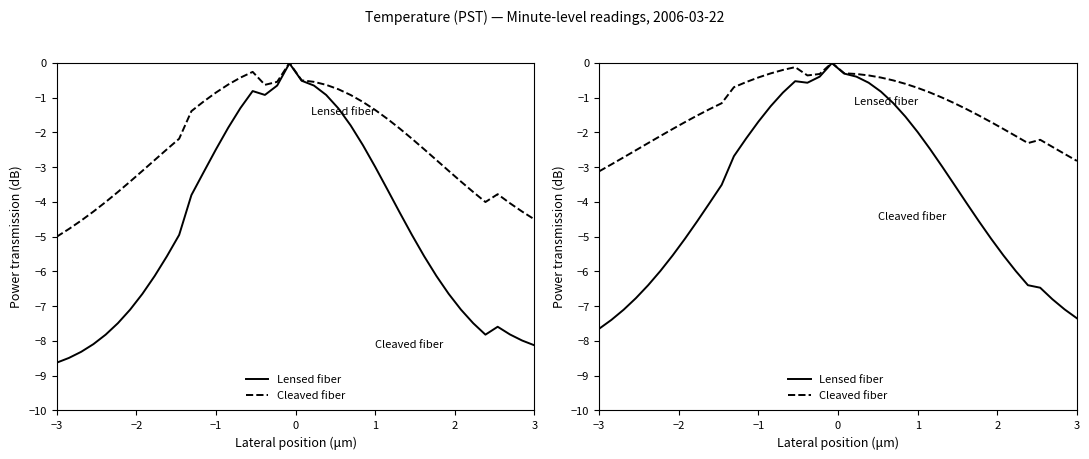

In Lensed fiber, how many points are higher than both neighbors (excluding endpoints)?

2